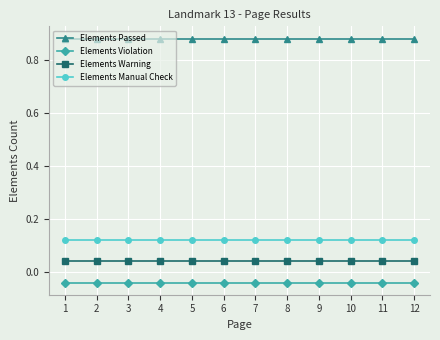

Rank the series by their maximum value, from highest to lowest.

Elements Passed, Elements Manual Check, Elements Warning, Elements Violation